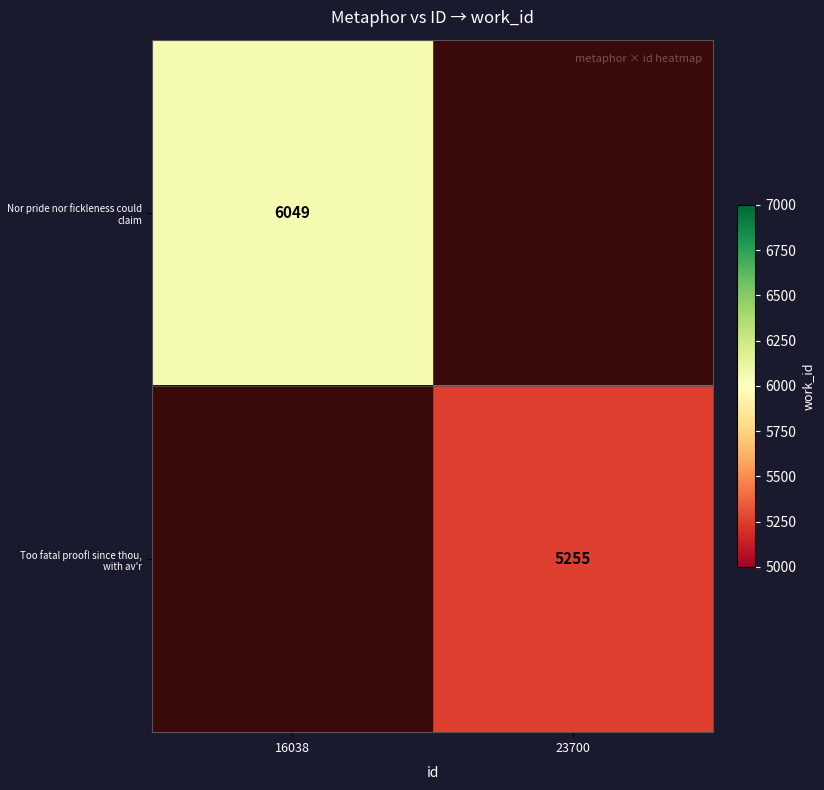

Is the value of Too fatal proof! since thou, with av'r at 23700 greater than the value of Nor pride nor fickleness could claim at 16038?

No